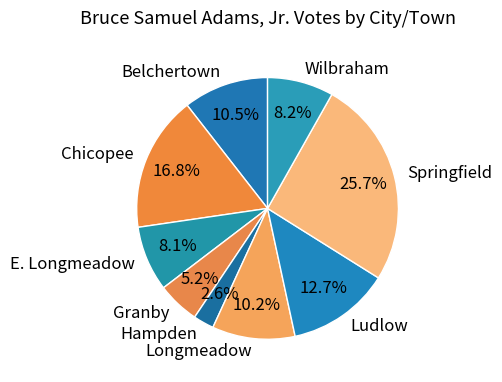

Approximately how many times larger is the value at Belchertown compared to Ludlow?

0.8